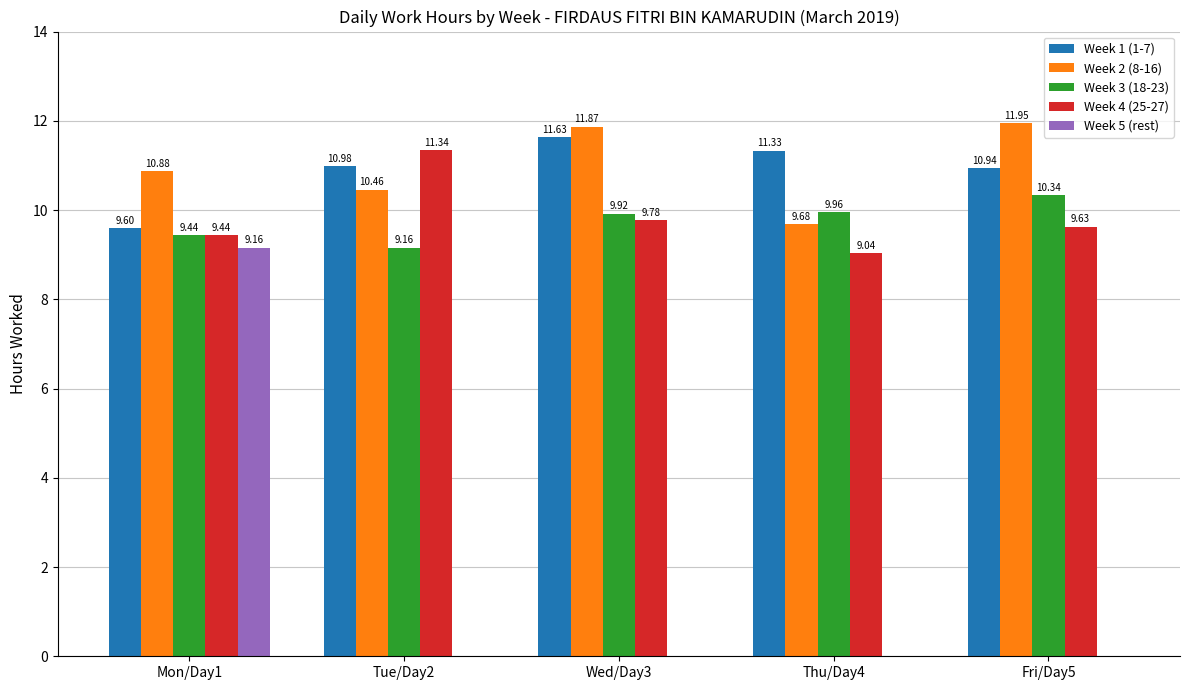

Is it true that Week 1 (1-7) equals 11.3 at Thu/Day4?

True